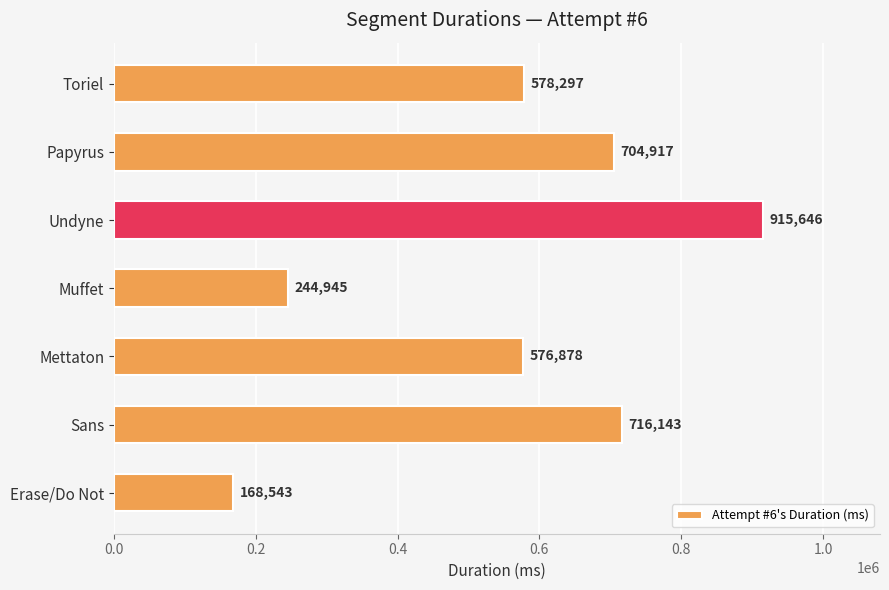

How many data points are less than 578297?

3